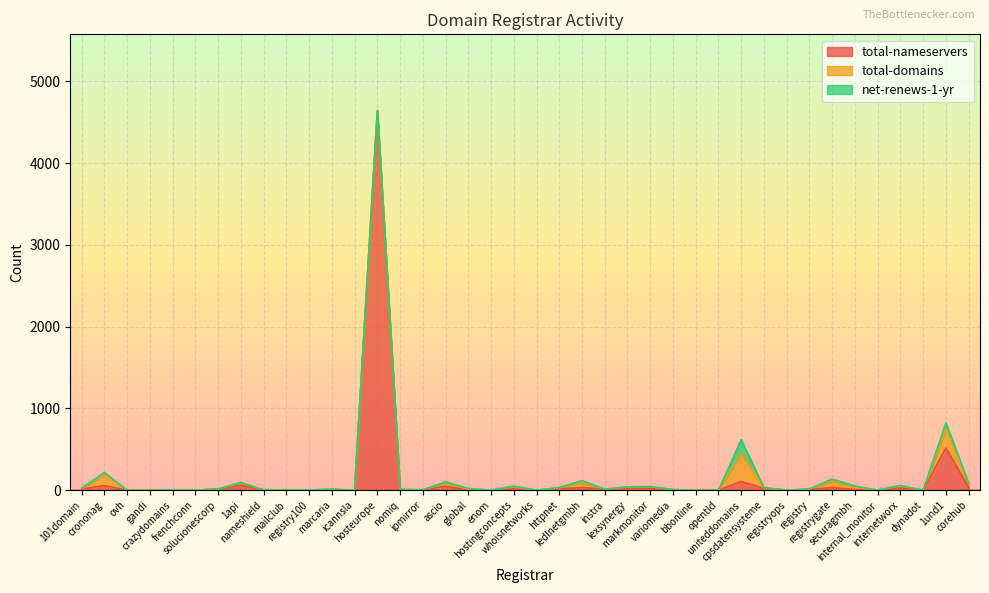

What is the label of the 23rd point from the right?

global